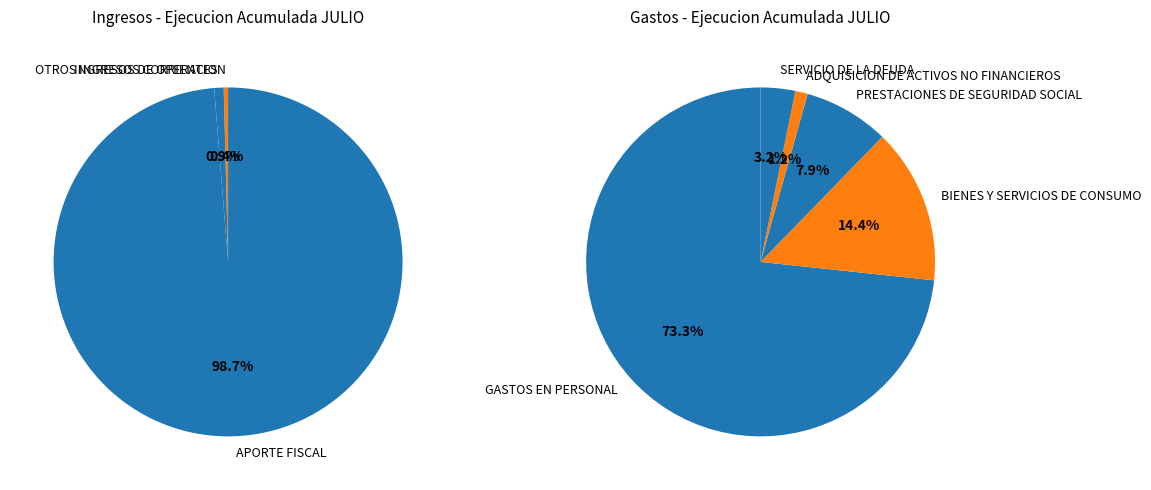

Combined, do ADQUISICION DE ACTIVOS NO FINANCIEROS and PRESTACIONES DE SEGURIDAD SOCIAL account for over 50%?

No